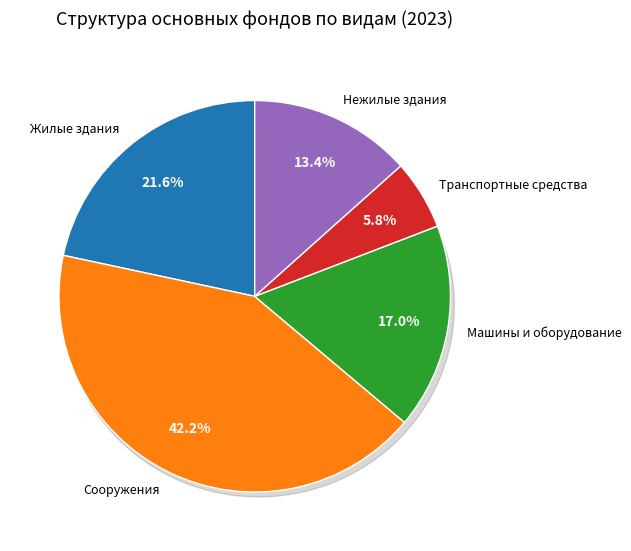

How many slices are in this pie chart?

5